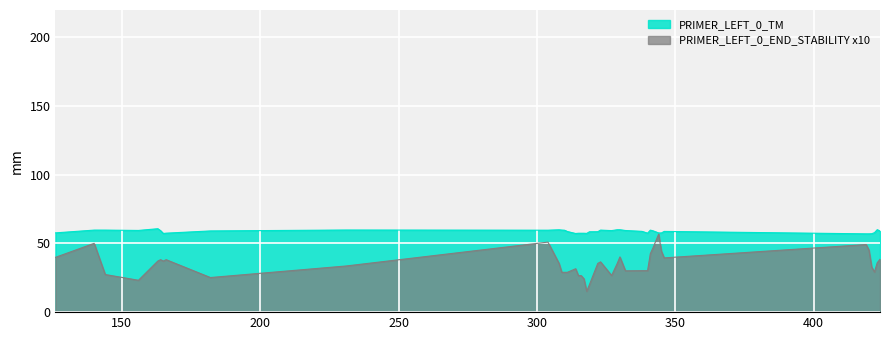

At how many categories does at least one series exceed 20?

40